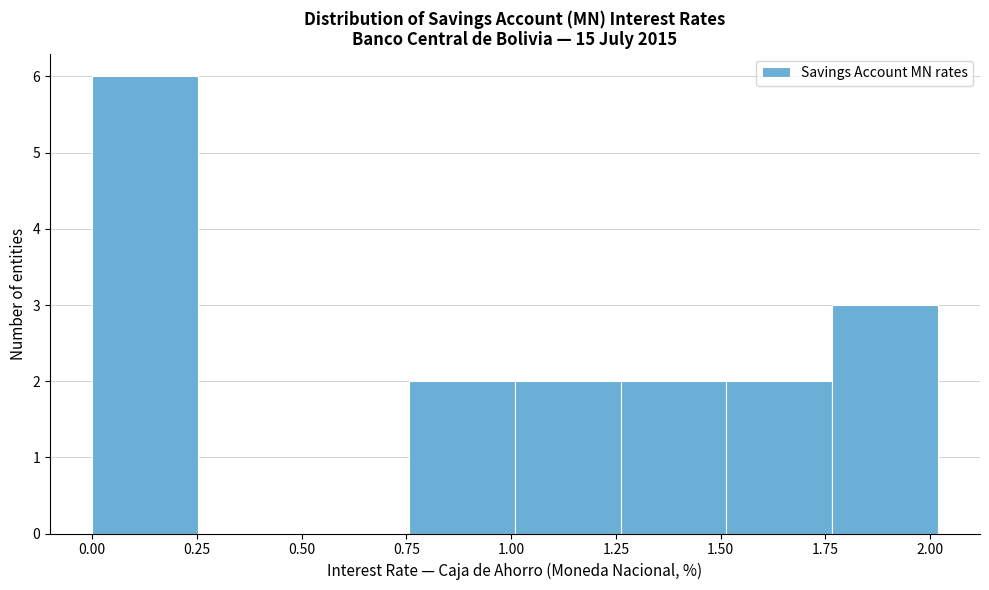

Reading left to right, list every bar in this chart as the range it spans on the x-axis followed by its height. Neither the bar edges nor the heights are printed on the chart, so give them approximately, as read against the axes.

0.00 to 0.25: 6
0.25 to 0.50: 0
0.50 to 0.75: 0
0.75 to 1.00: 2
1.00 to 1.25: 2
1.25 to 1.50: 2
1.50 to 1.75: 2
1.75 to 2.00: 3